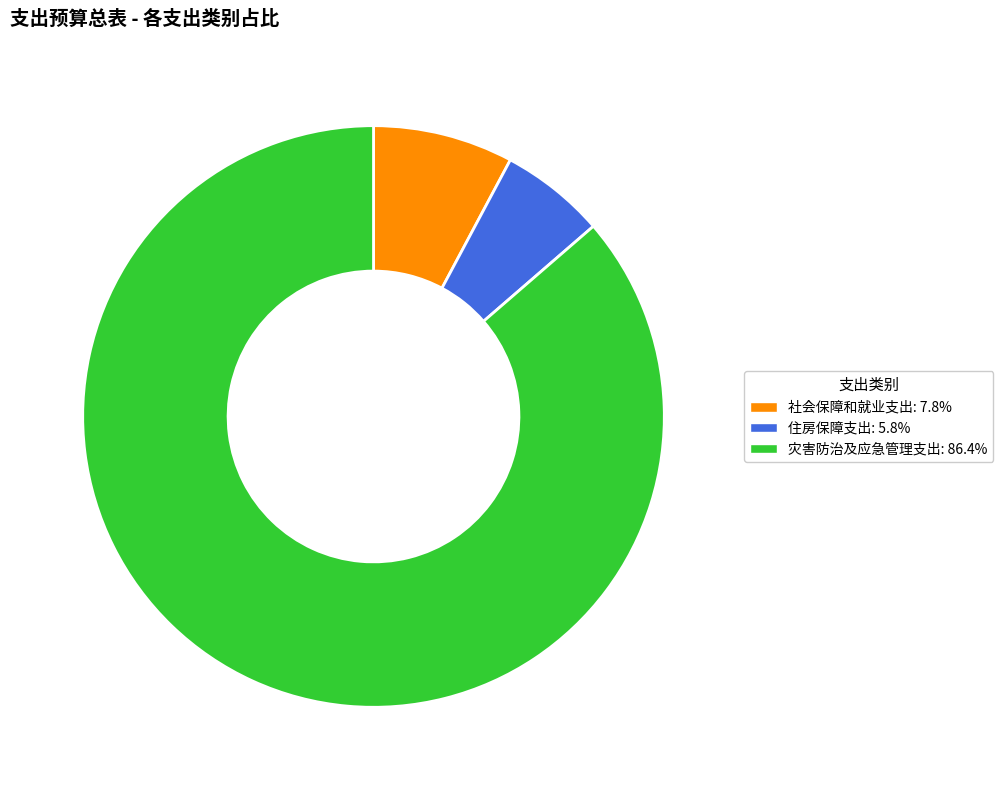

Between 社会保障和就业支出 and 住房保障支出, which is larger?

社会保障和就业支出